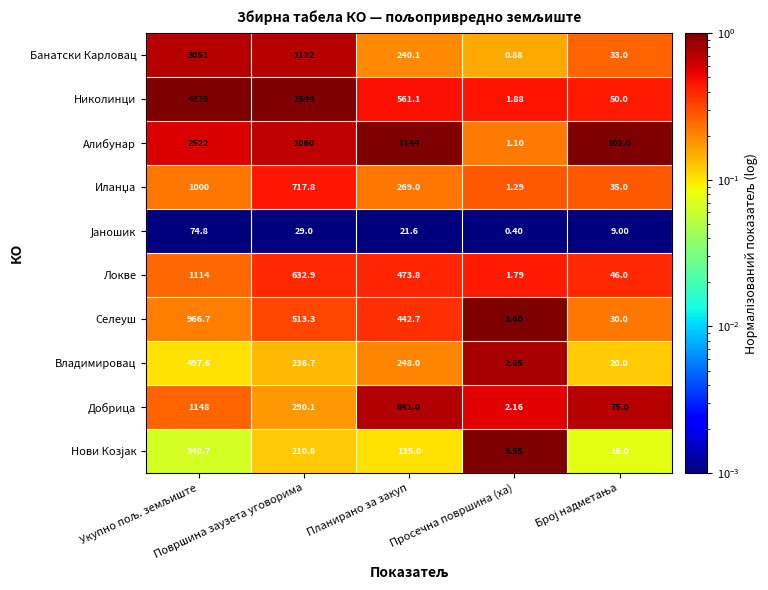

Which series has the largest total across all categories?

Николинци